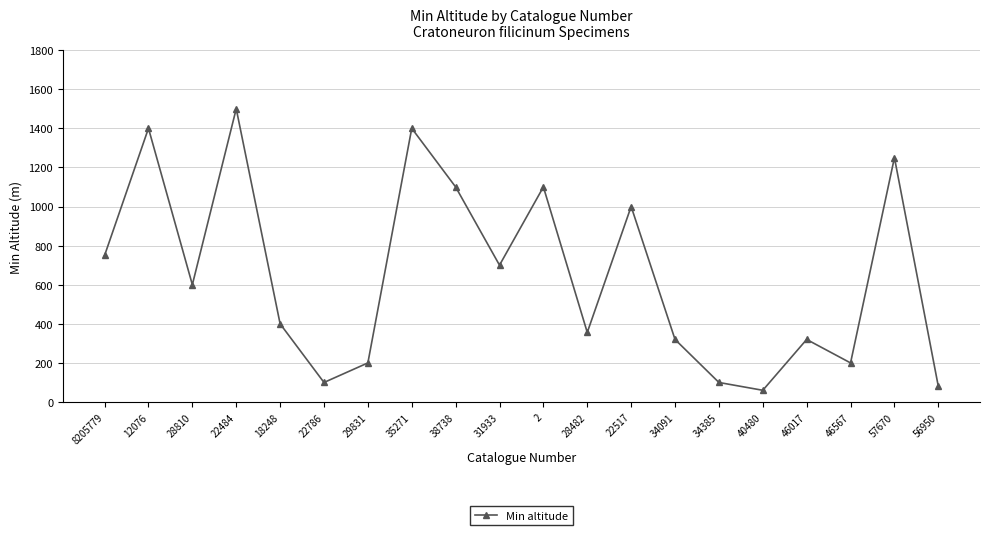

How many points are higher than both their immediate neighbors (excluding endpoints)?

7